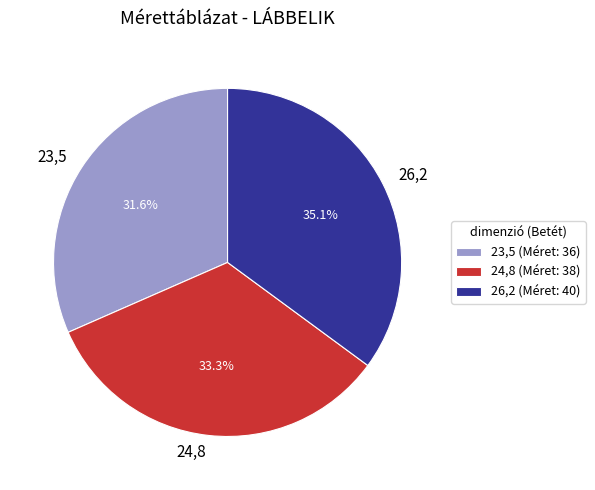

Count the number of slices in the pie.

3